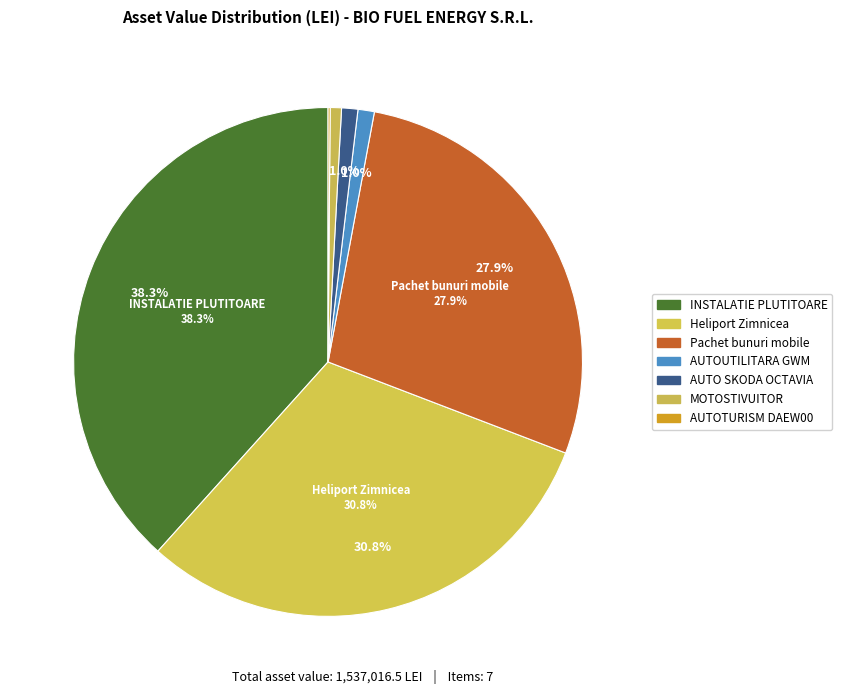

True or false: 88382 Heliport Zimnicea accounts for 24% of the total.

False